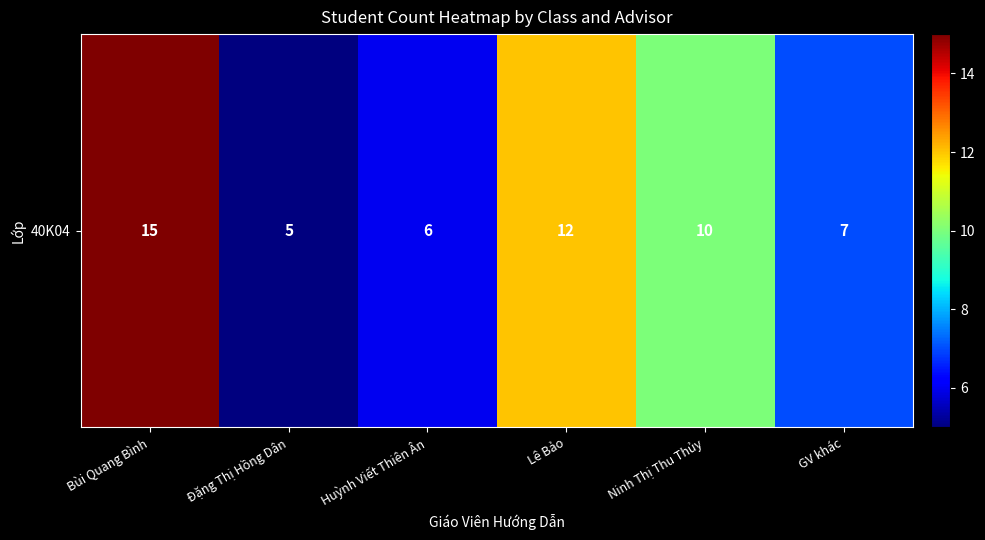

Reading right to left, transcribe all the data shown in this chart.

7	10	12	6	5	15